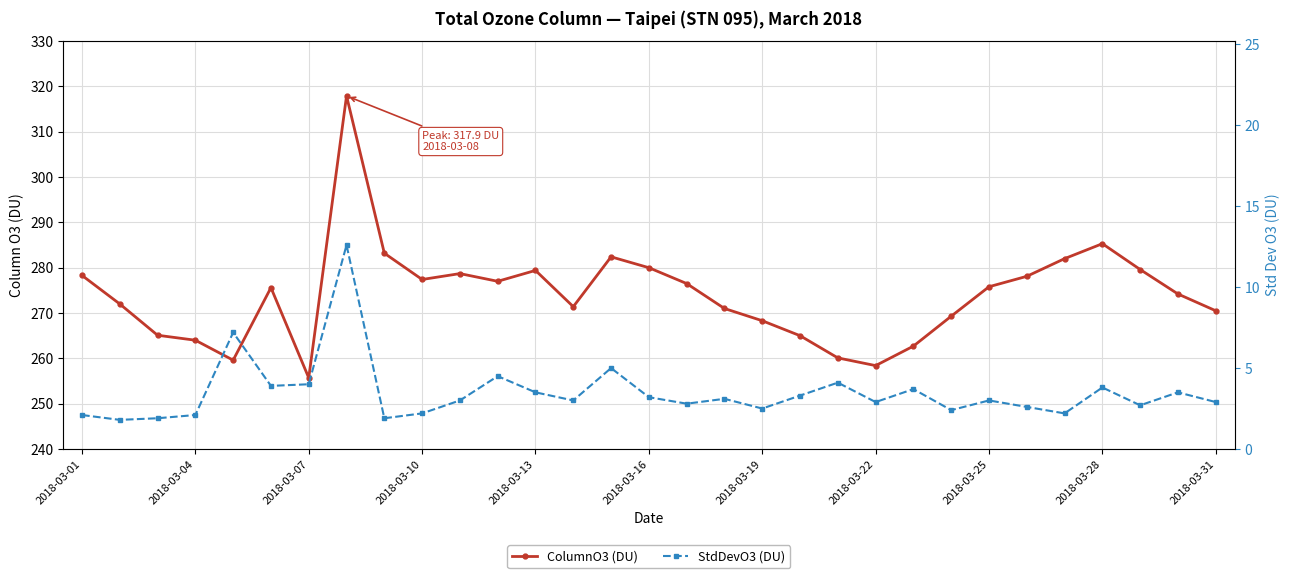

How many distinct data groups are displayed?

2